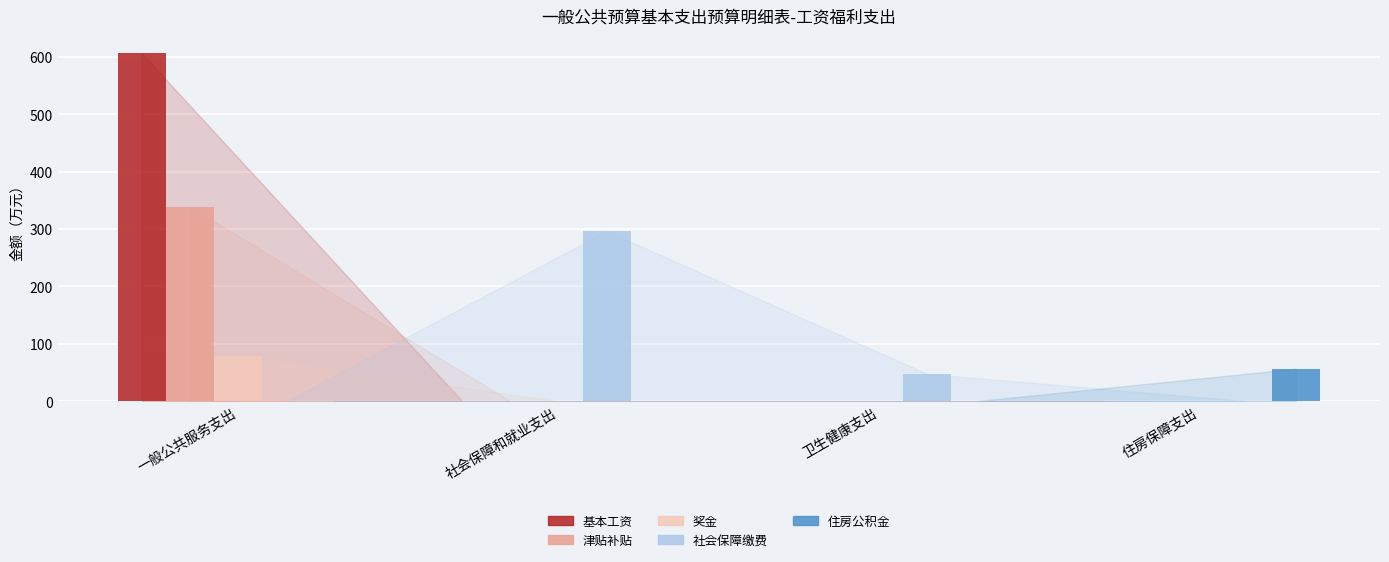

How many groups of bars are there?

4